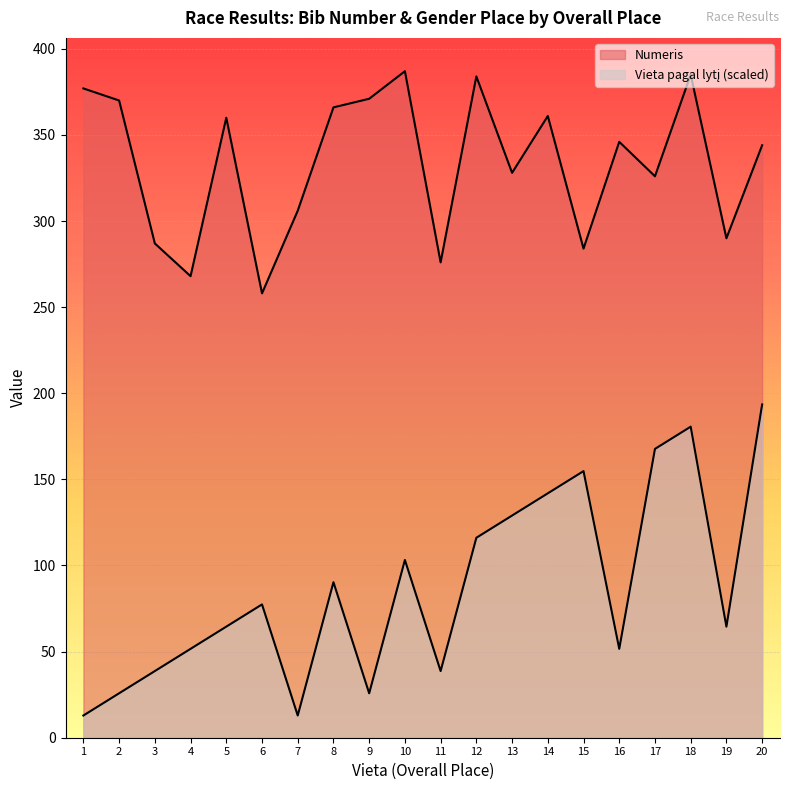

True or false: Numeris and Vieta pagal lytį cross at least once.

False